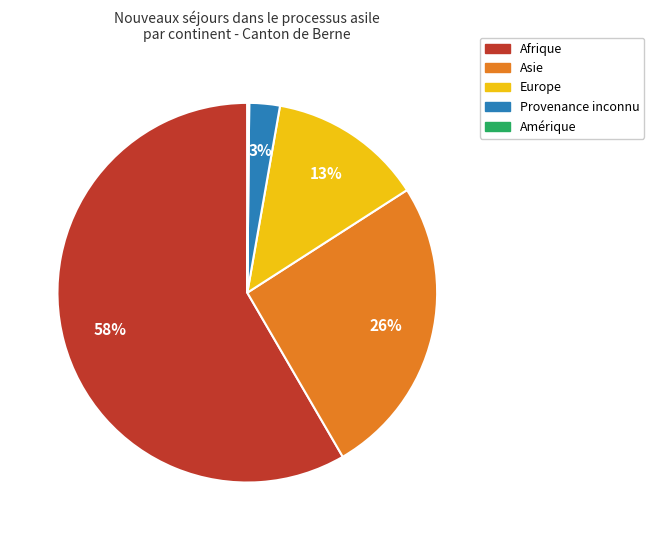

Is there a majority slice in this chart?

Yes